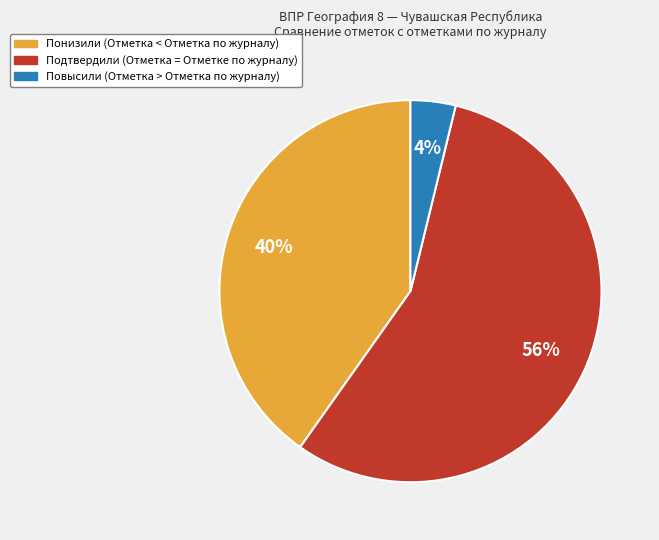

To the nearest percent, what percentage of the pie is Подтвердили (Отметка = Отметке по журналу)?

56%